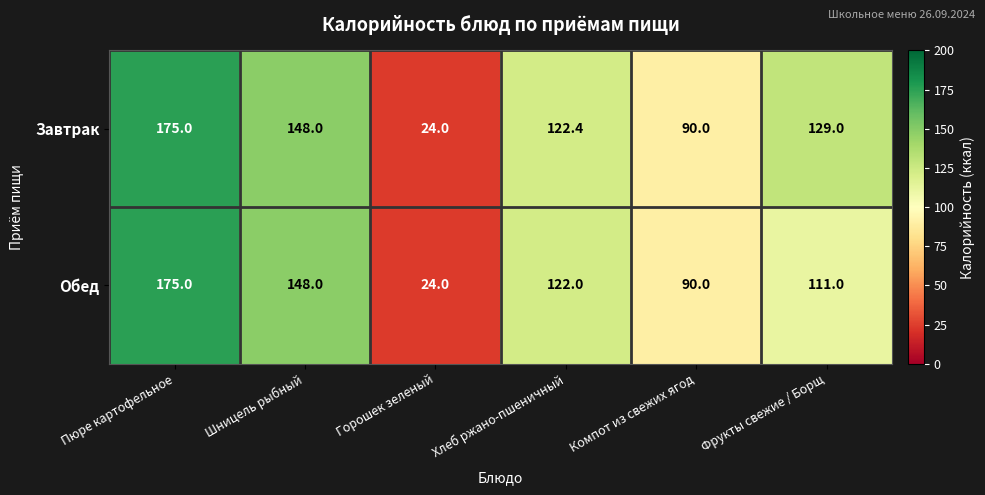

At which label does Завтрак first exceed 129?

Пюре картофельное